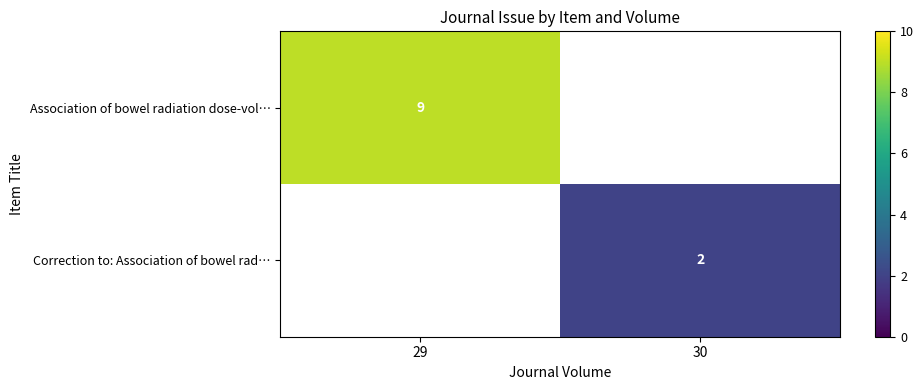

Is the value of Association of bowel radiation dose-vol… at 29 greater than the value of Correction to: Association of bowel rad… at 30?

Yes